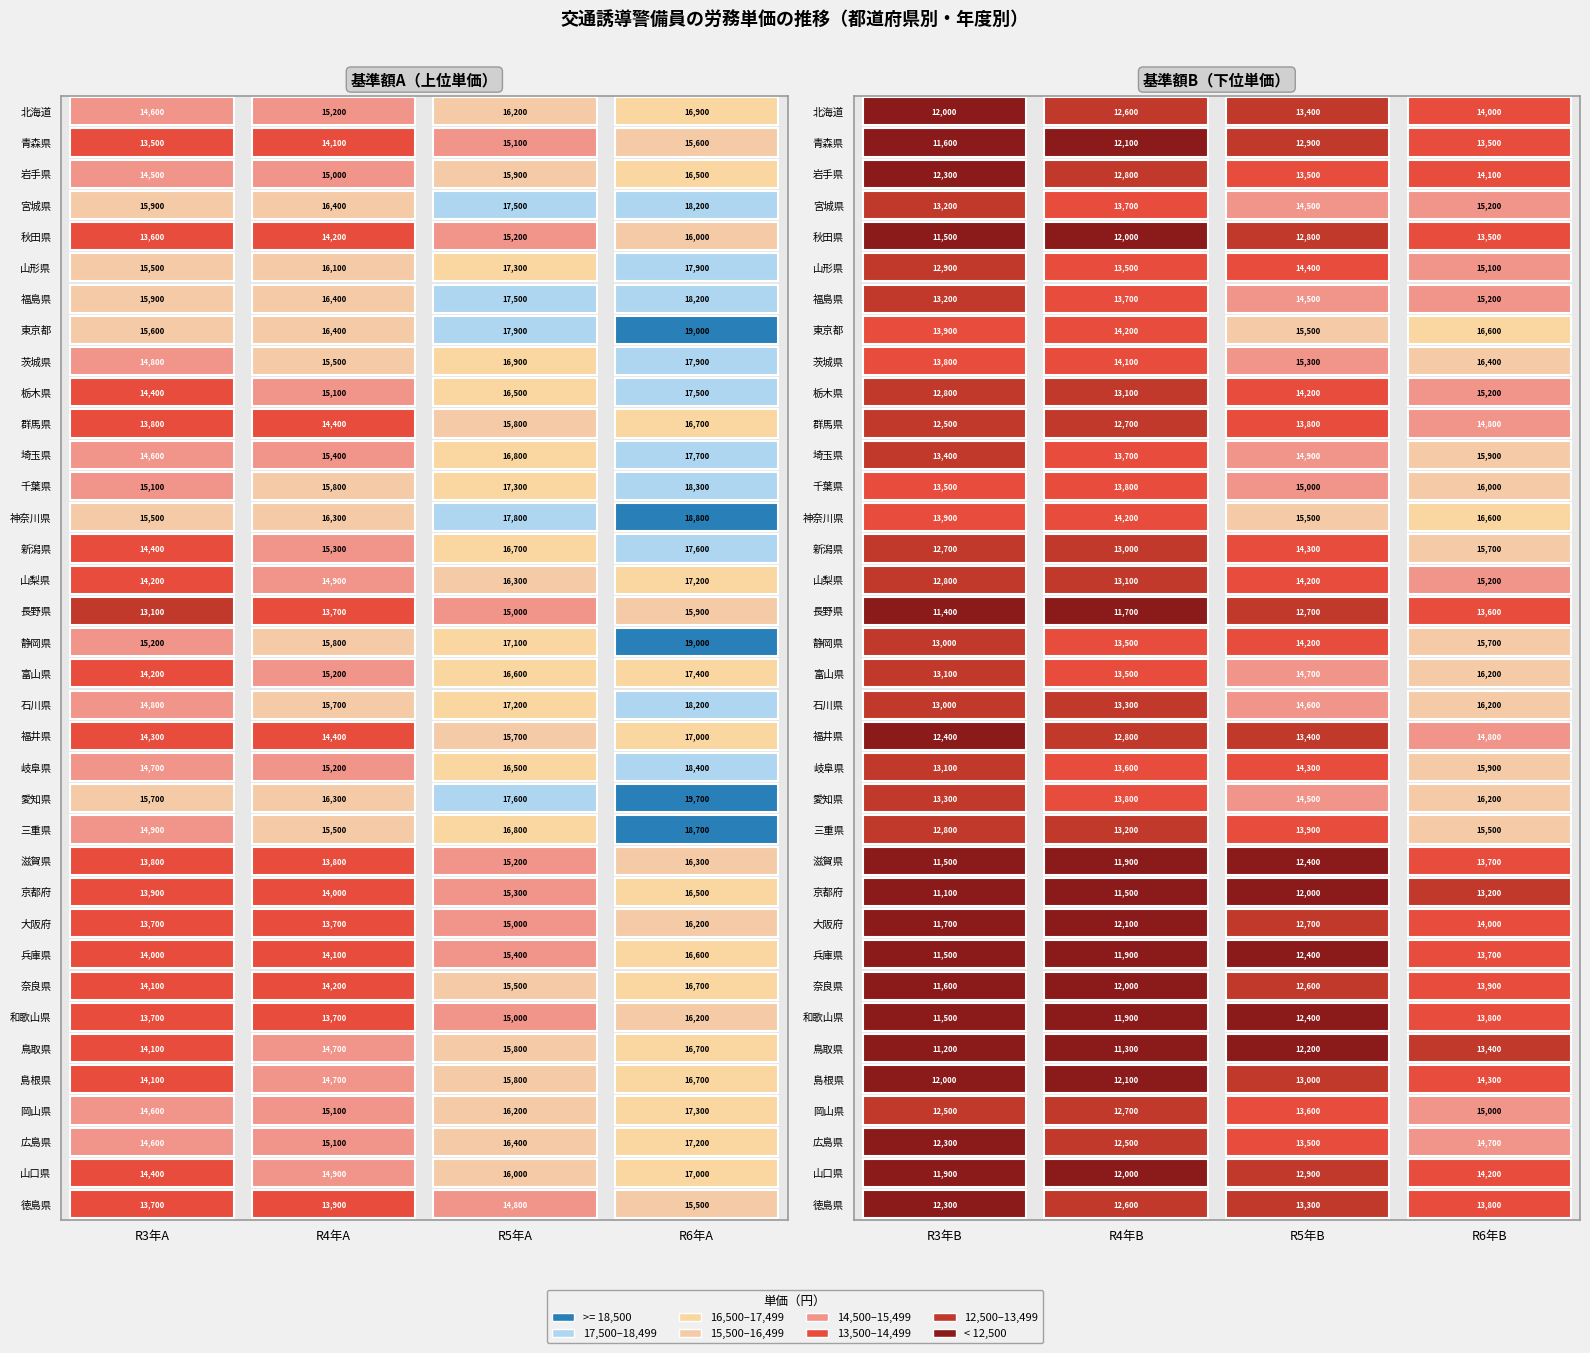

How many 北海道 values are between 13400 and 16200?

5